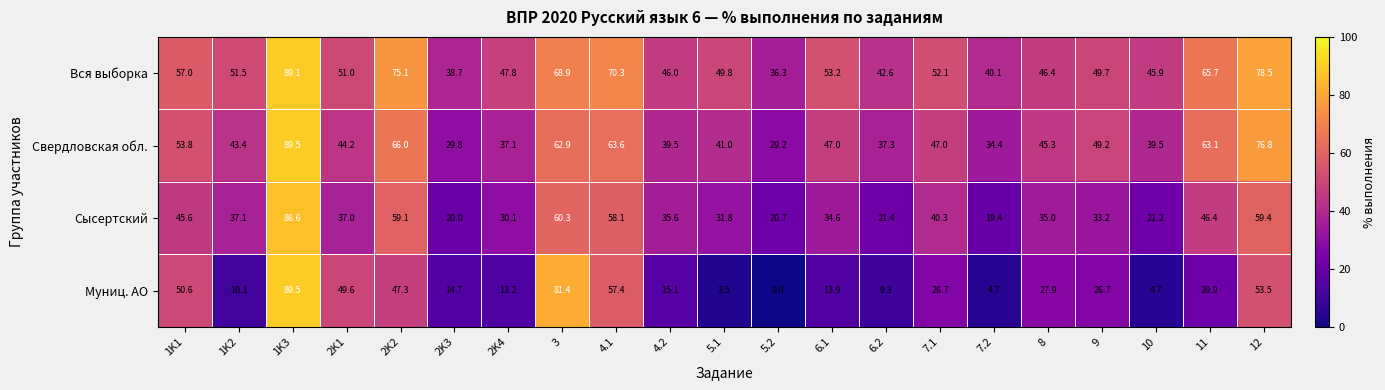

Rank the series by their average value, from lowest to highest.

Муниц. АО, Сысертский, Свердловская обл., Вся выборка